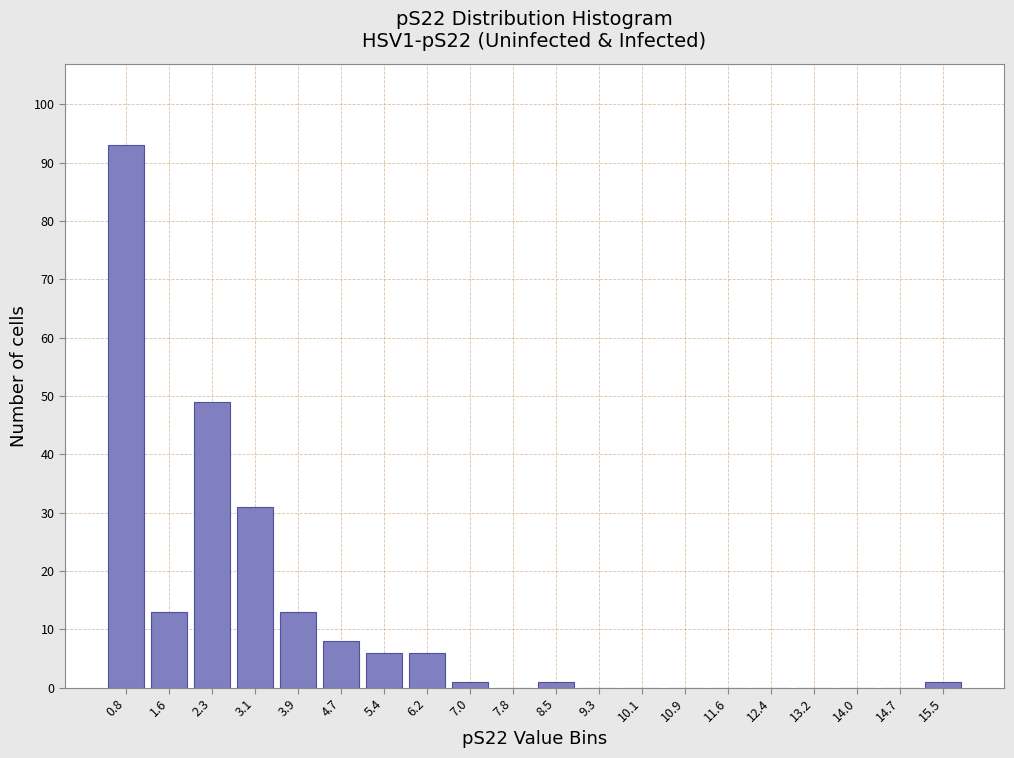

Reading left to right, list all the values displayed in this chart.

0.8=93	1.6=13	2.3=49	3.1=31	3.9=13	4.7=8	5.4=6	6.2=6	7.0=1	7.8=0	8.5=1	9.3=0	10.1=0	10.9=0	11.6=0	12.4=0	13.2=0	14.0=0	14.7=0	15.5=1